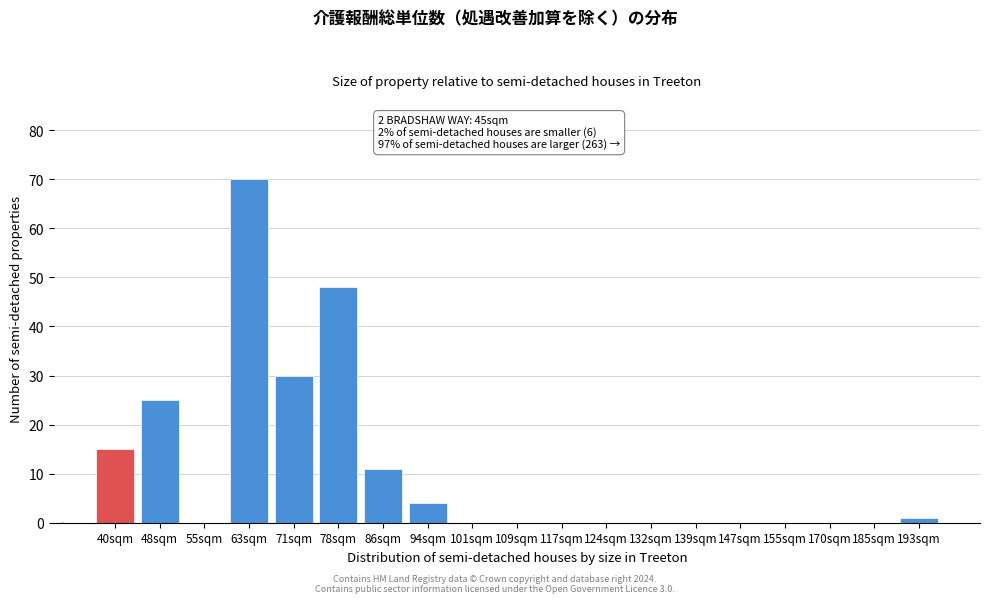

Reading right to left, what are all the values shown in this chart?

193sqm=1	185sqm=0	170sqm=0	155sqm=0	147sqm=0	139sqm=0	132sqm=0	124sqm=0	117sqm=0	109sqm=0	101sqm=0	94sqm=4	86sqm=11	78sqm=48	71sqm=30	63sqm=70	55sqm=0	48sqm=25	40sqm=15